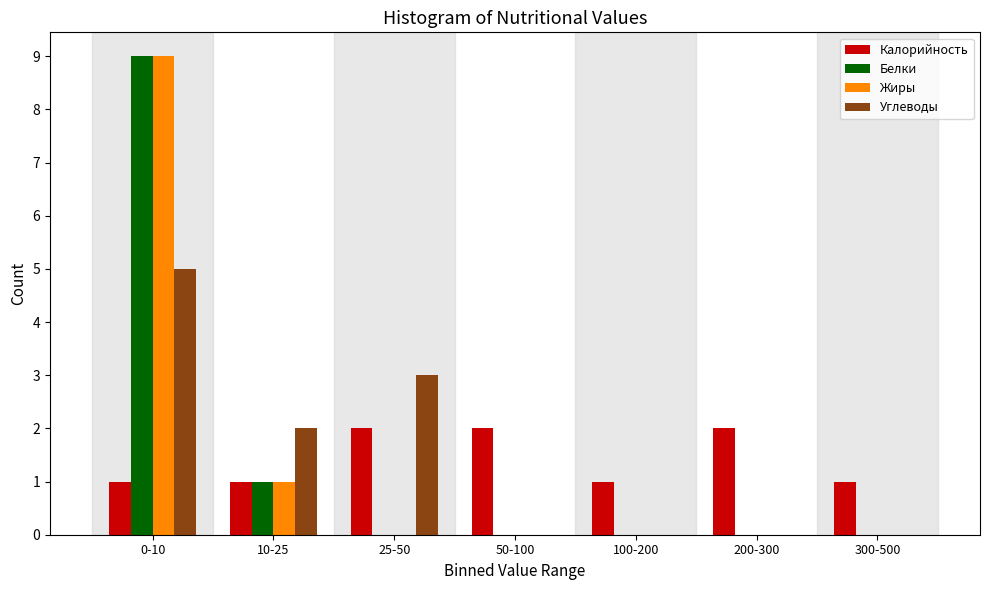

Reading left to right, extract all data points from this chart.

Калорийность: 0-10=1	10-25=1	25-50=2	50-100=2	100-200=1	200-300=2	300-500=1
Белки: 0-10=9	10-25=1	25-50=0	50-100=0	100-200=0	200-300=0	300-500=0
Жиры: 0-10=9	10-25=1	25-50=0	50-100=0	100-200=0	200-300=0	300-500=0
Углеводы: 0-10=5	10-25=2	25-50=3	50-100=0	100-200=0	200-300=0	300-500=0